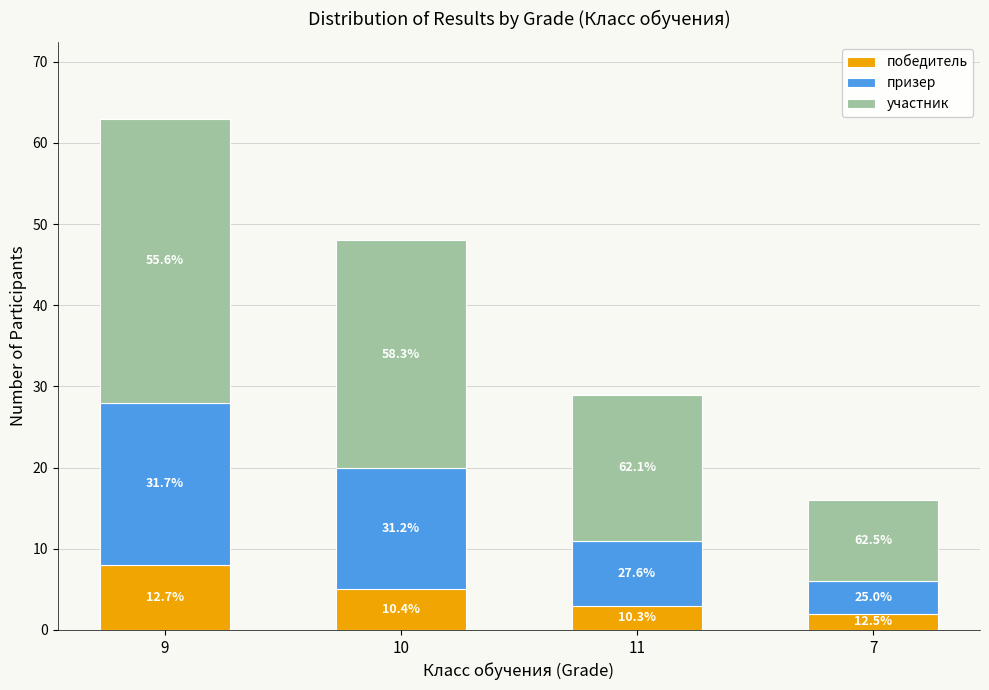

Is it true that участник equals 35 at 9?

True